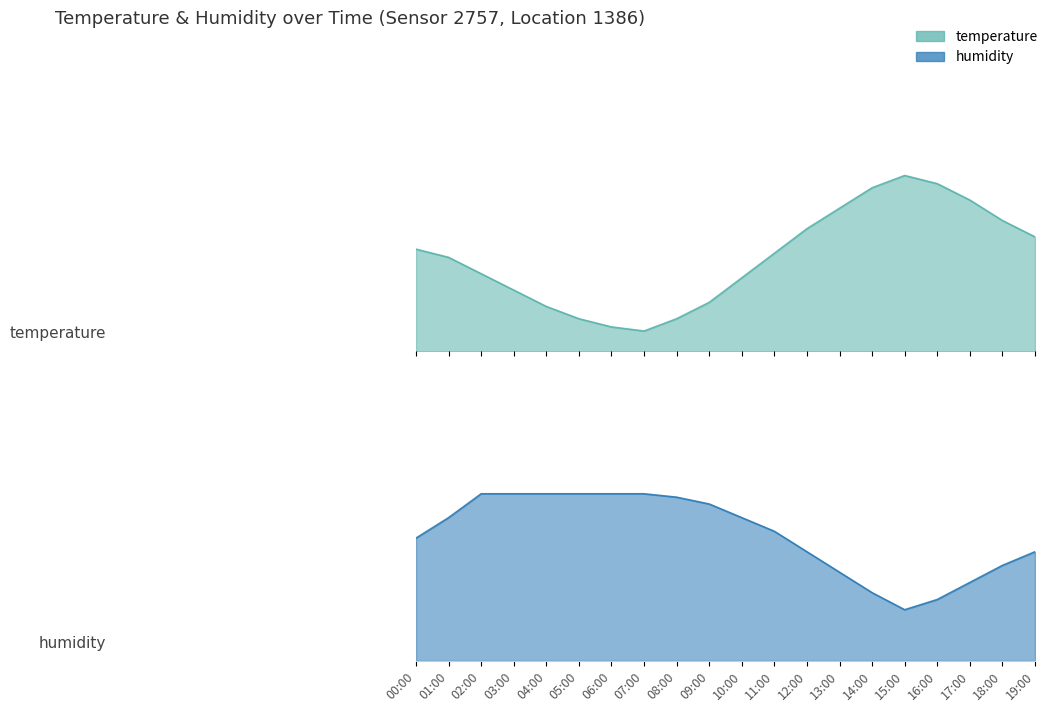

The temperature series shows 0.5 at 17:00. True or false?

False